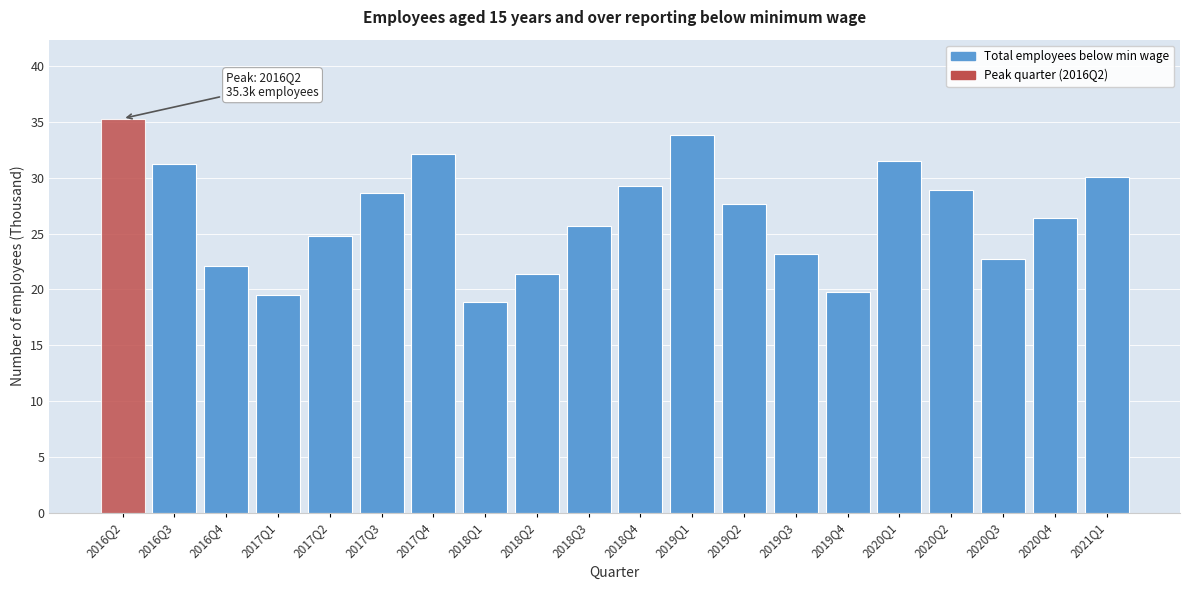

Reading right to left, extract all data points from this chart.

30.1	26.4	22.7	28.9	31.5	19.8	23.2	27.6	33.8	29.3	25.7	21.4	18.9	32.1	28.6	24.8	19.5	22.1	31.2	35.3